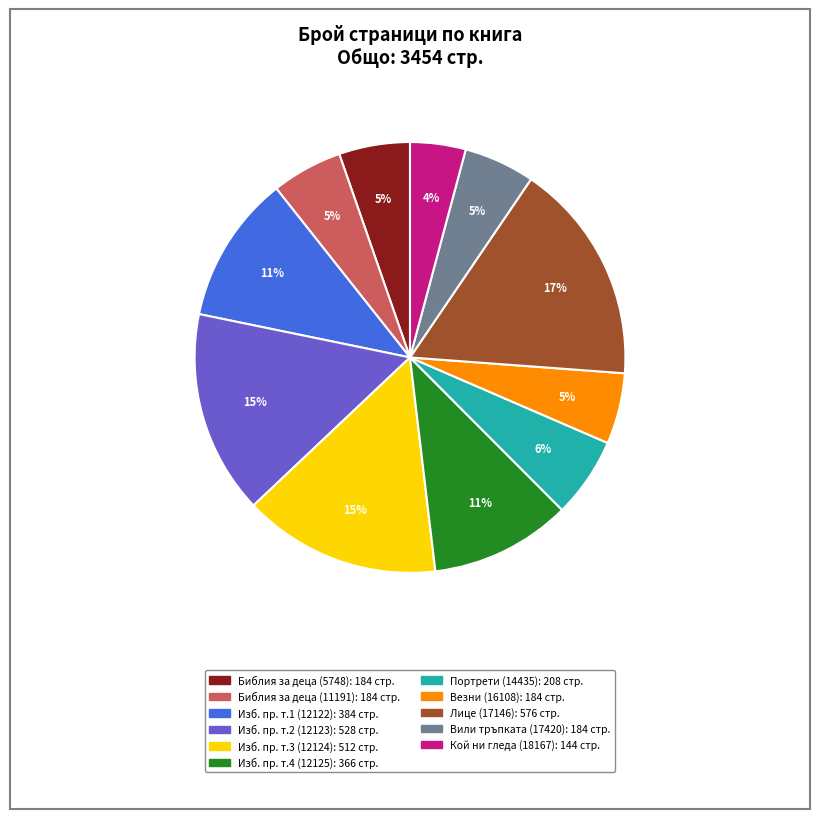

Is there any slice that represents more than half of the pie?

No